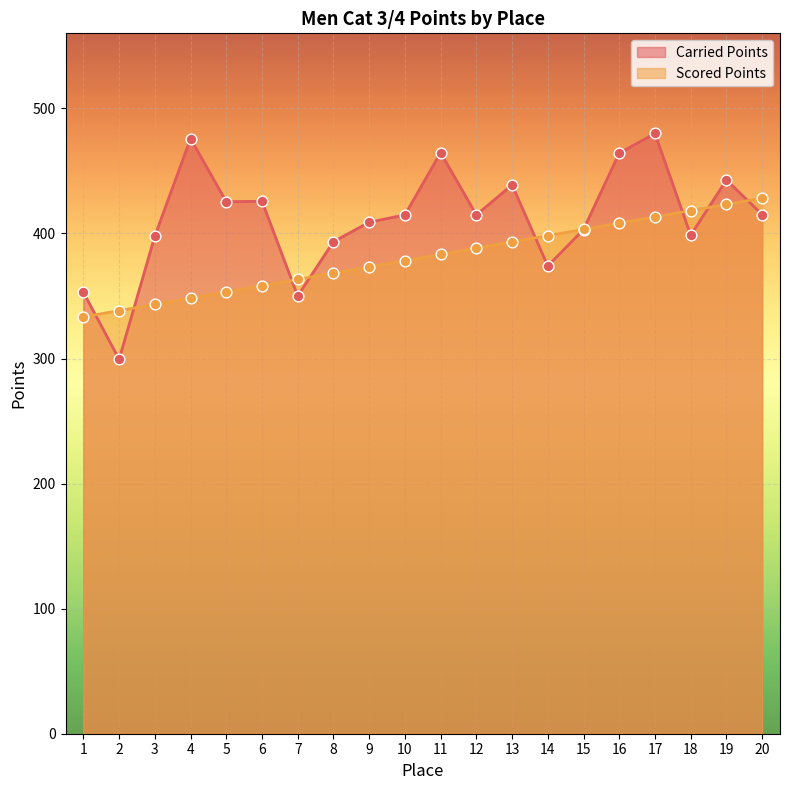

What are all the series names shown in the legend?

Carried Points, Scored Points